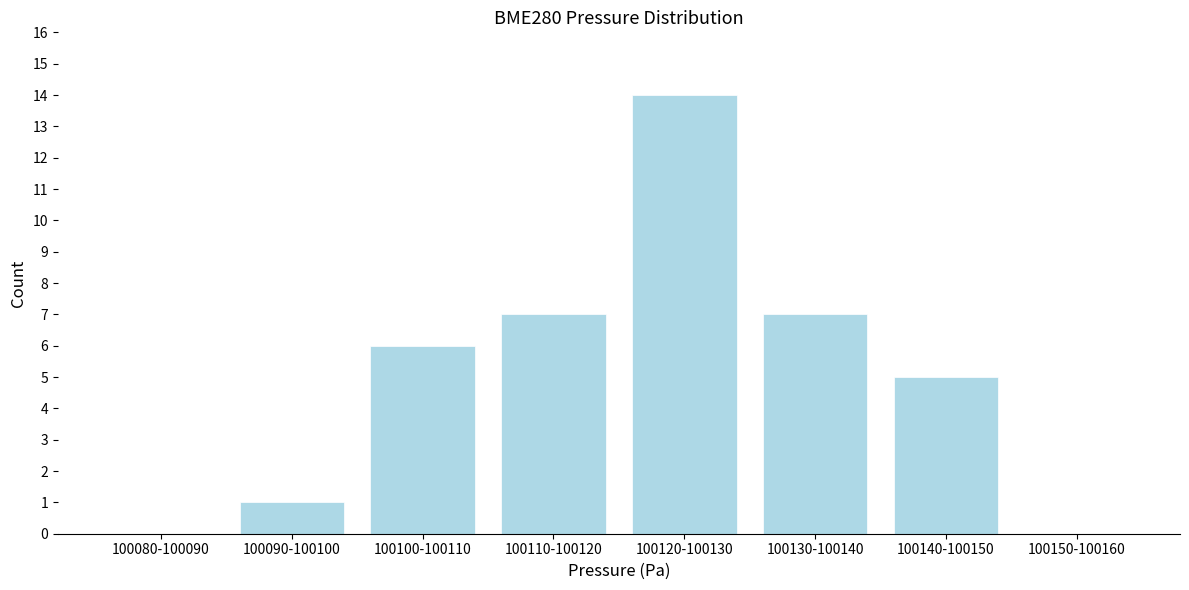

Reading left to right, transcribe all the data shown in this chart.

100080-100090=0	100090-100100=1	100100-100110=6	100110-100120=7	100120-100130=14	100130-100140=7	100140-100150=5	100150-100160=0